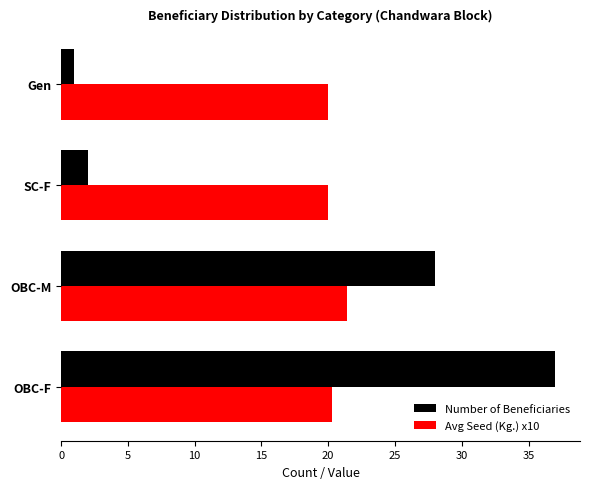

What is the difference between the maximum and minimum values in the Avg Seed (Kg.) x10 series?

1.4